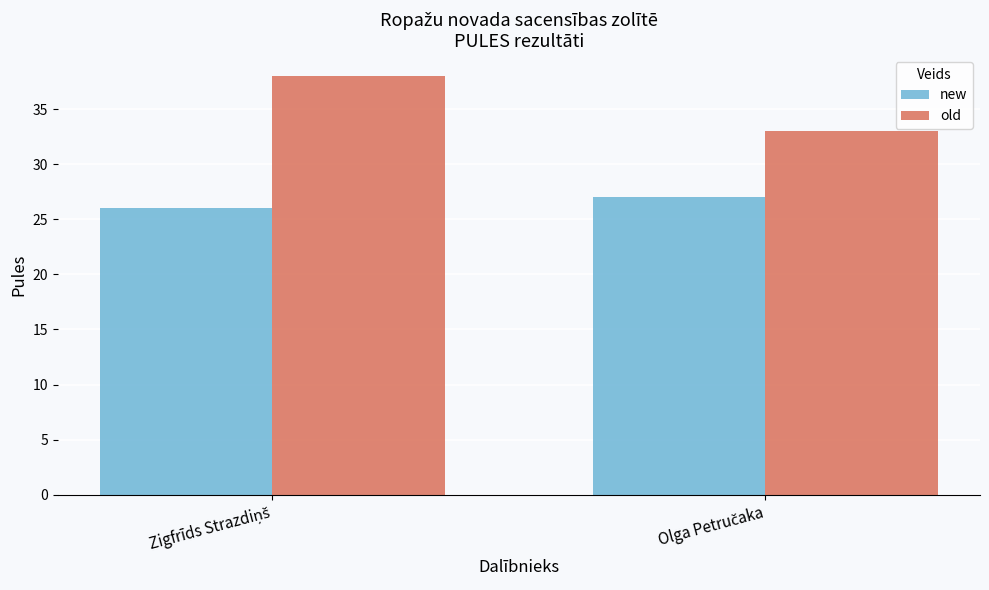

Which series has the largest total across all categories?

old